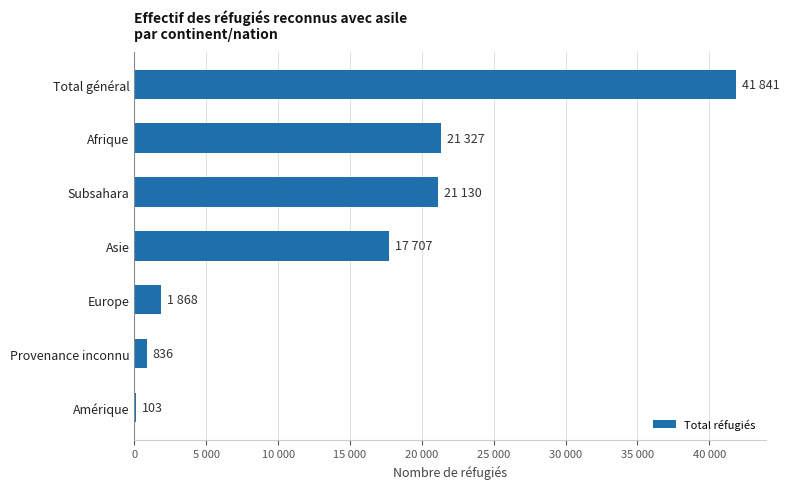

Are the bars horizontal?

Yes